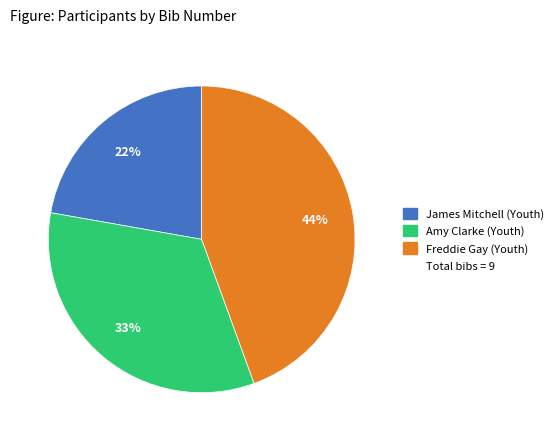

Is there any slice that represents more than half of the pie?

No